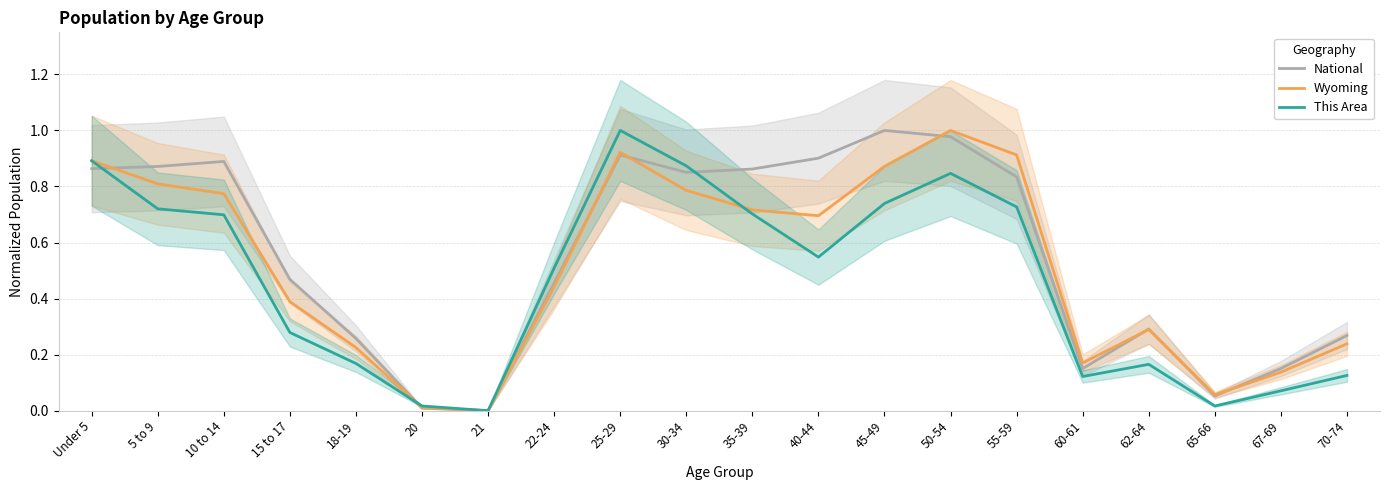

True or false: Wyoming and National intersect in this chart.

True